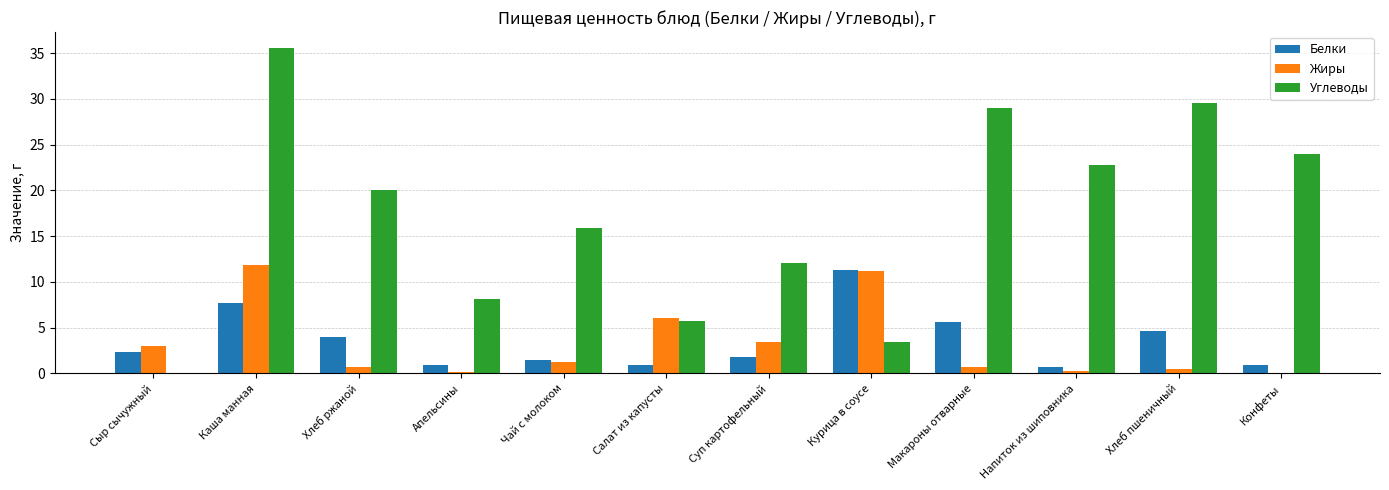

Which series has the largest total across all categories?

Углеводы